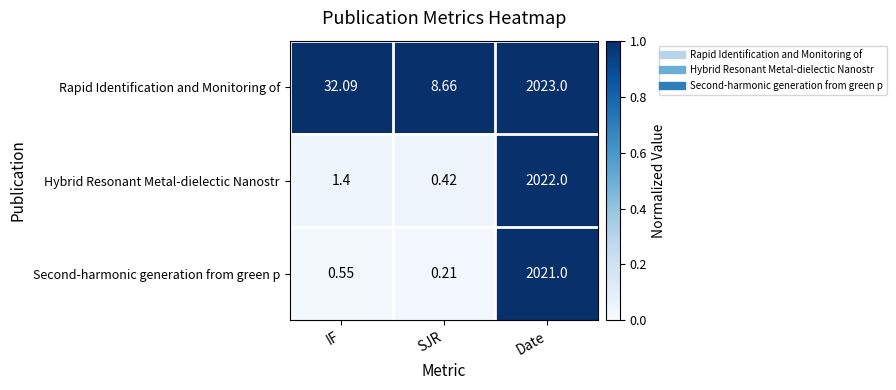

At which label is Second-harmonic generation from green p closest to 1010?

IF